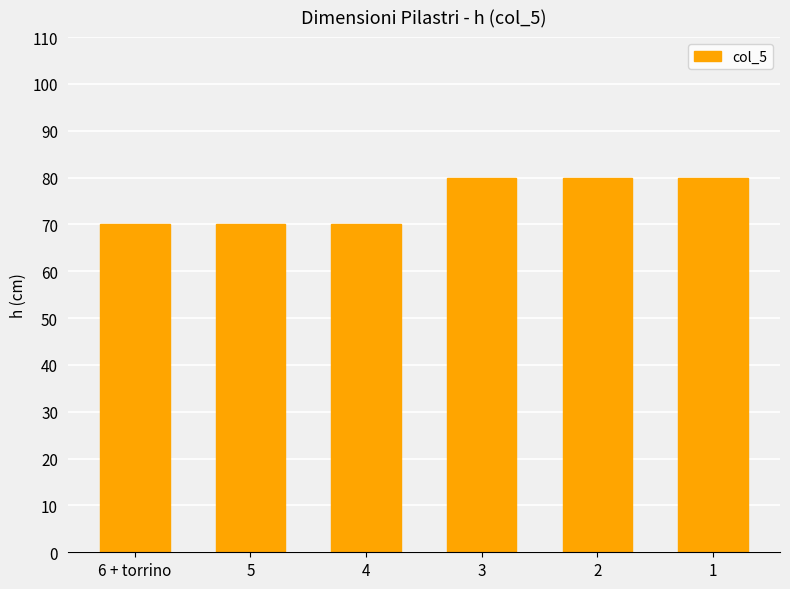

What is the label of the 3rd bar from the left?

4